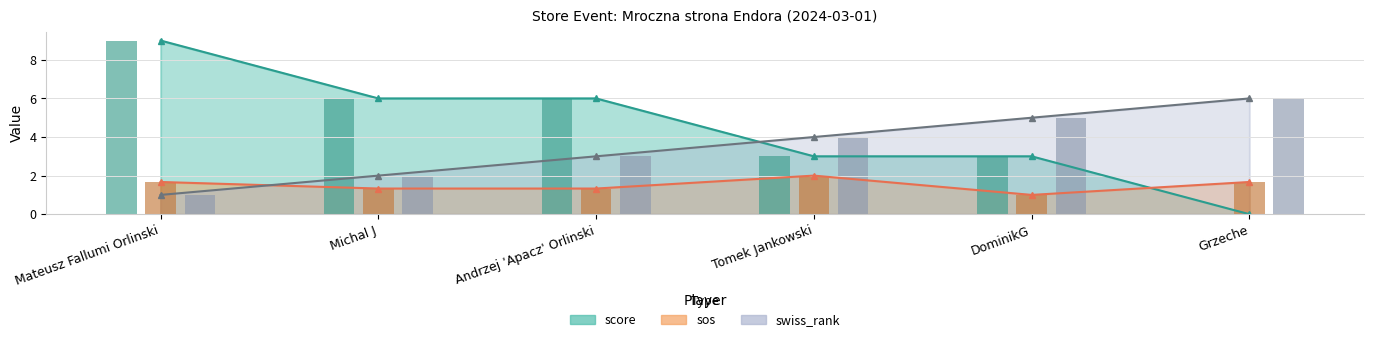

Reading left to right, extract all data points from this chart.

score: Mateusz Fallumi Orlinski=9.0	Michal J=6.0	Andrzej 'Apacz' Orlinski=6.0	Tomek Jankowski=3.0	DominikG=3.0	Grzeche=0.0
sos: Mateusz Fallumi Orlinski=1.7	Michal J=1.3	Andrzej 'Apacz' Orlinski=1.3	Tomek Jankowski=2.0	DominikG=1.0	Grzeche=1.7
swiss_rank: Mateusz Fallumi Orlinski=1.0	Michal J=2.0	Andrzej 'Apacz' Orlinski=3.0	Tomek Jankowski=4.0	DominikG=5.0	Grzeche=6.0